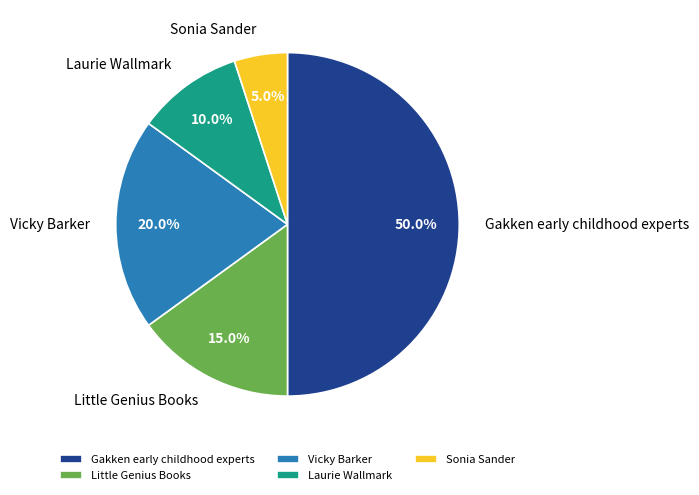

What percentage is the Gakken early childhood experts slice, to the nearest percent?

50%